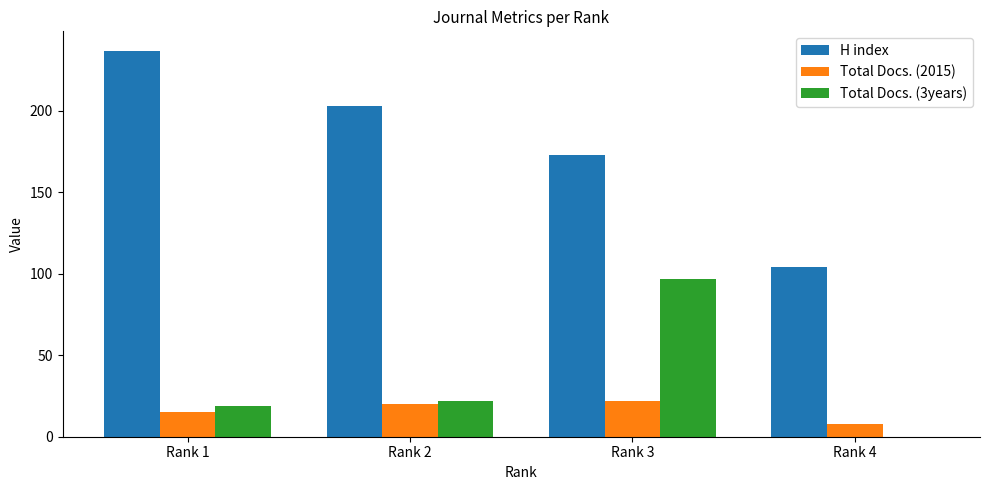

Reading left to right, what are all the values shown in this chart?

H index: 237	203	173	104
Total Docs. (2015): 15	20	22	8
Total Docs. (3years): 19	22	97	0